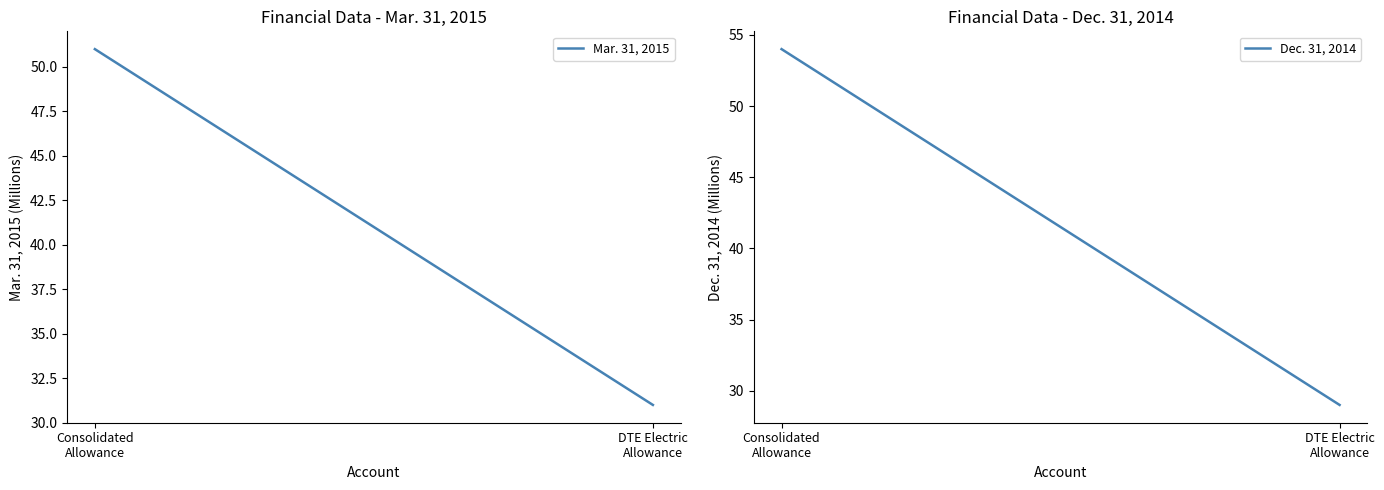

At Consolidated
Allowance, list the series in order from largest to smallest.

Dec. 31, 2014, Mar. 31, 2015